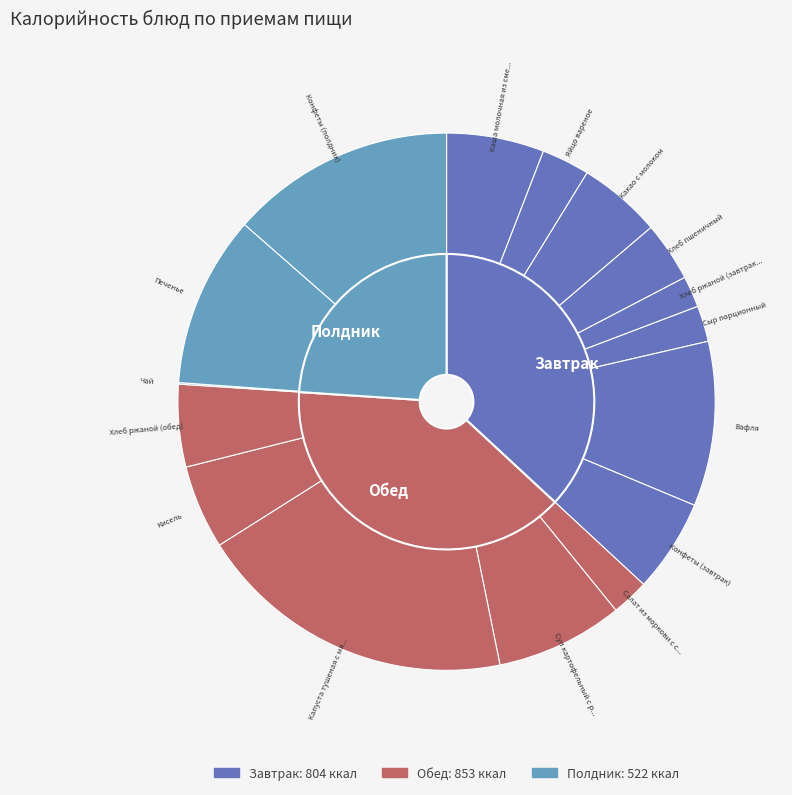

Is Печенье the majority of the pie?

No